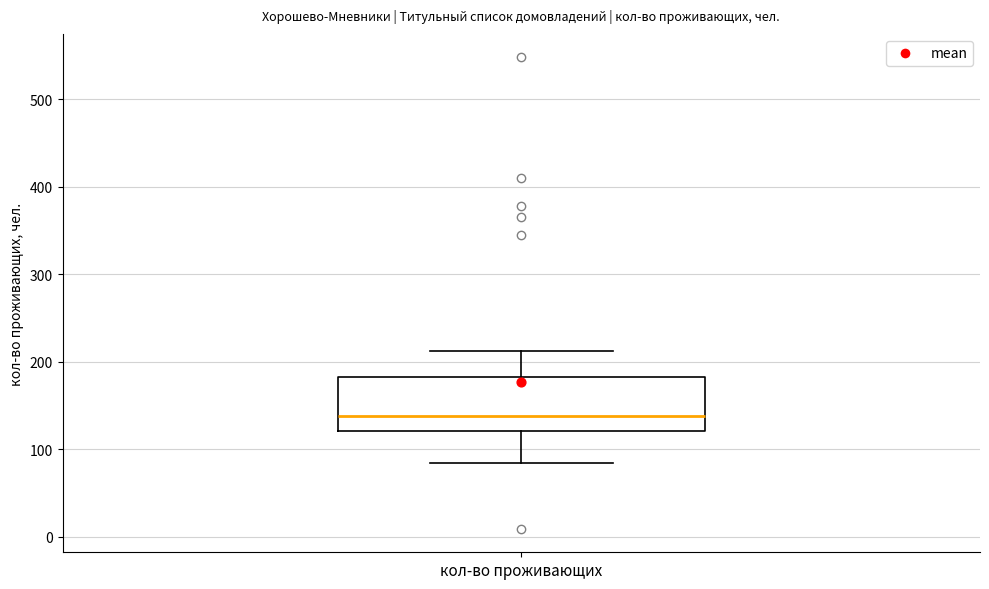

Where does the lower whisker of the box for кол-во проживающих end on the y-axis? The values are not printed on the chart, so give them approximately, as read against the axis.

80